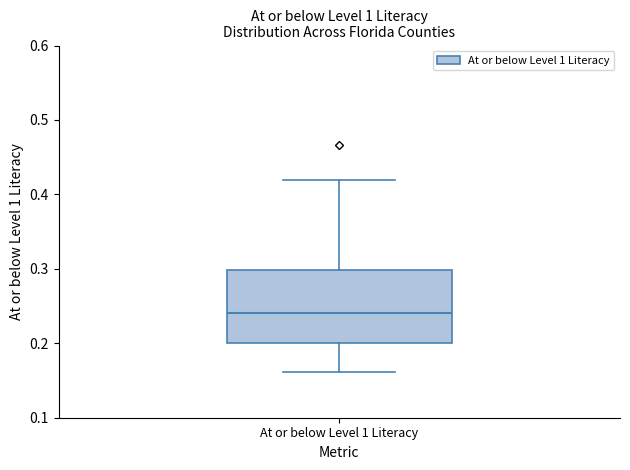

Transcribe this box plot: give where the median line is, the range the box spans, and where the two whiskers end, as read against the y-axis. The values are not printed on the chart, so give them approximately, as read against the axis.

median 0.24, box 0.20 to 0.30, whiskers 0.16 to 0.42